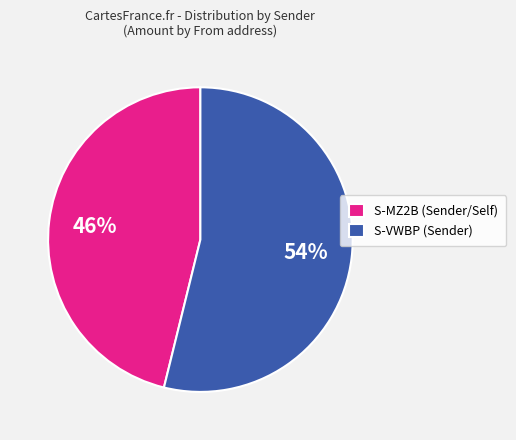

Is it true that S-VWBP (Sender) is 54% of the pie?

True